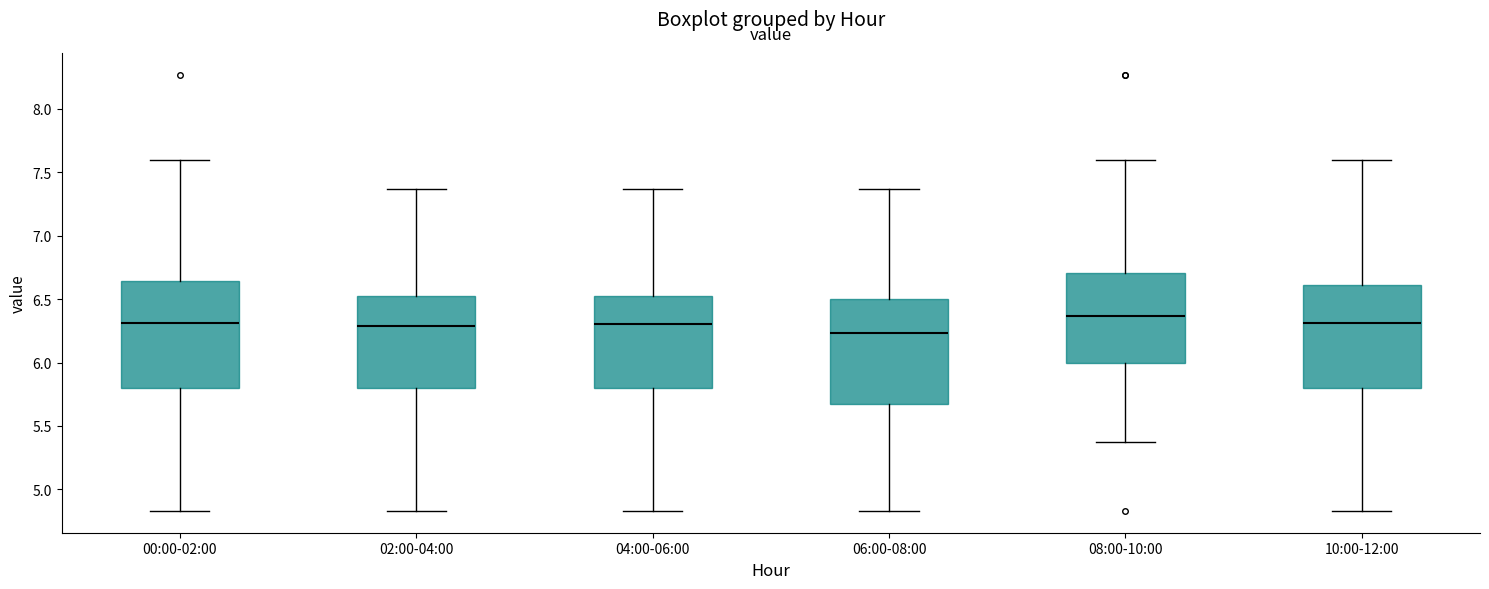

Reading left to right, transcribe this box plot: for each box, give where its median line is, the range the box spans, and where its two whiskers end, as read against the y-axis. The values are not printed on the chart, so give them approximately, as read against the axis.

00:00-02:00: median 6.30, box 5.80 to 6.65, whiskers 4.85 to 7.60
02:00-04:00: median 6.30, box 5.80 to 6.55, whiskers 4.85 to 7.35
04:00-06:00: median 6.30, box 5.80 to 6.55, whiskers 4.85 to 7.35
06:00-08:00: median 6.25, box 5.65 to 6.50, whiskers 4.85 to 7.35
08:00-10:00: median 6.35, box 6.00 to 6.70, whiskers 5.35 to 7.60
10:00-12:00: median 6.30, box 5.80 to 6.60, whiskers 4.85 to 7.60